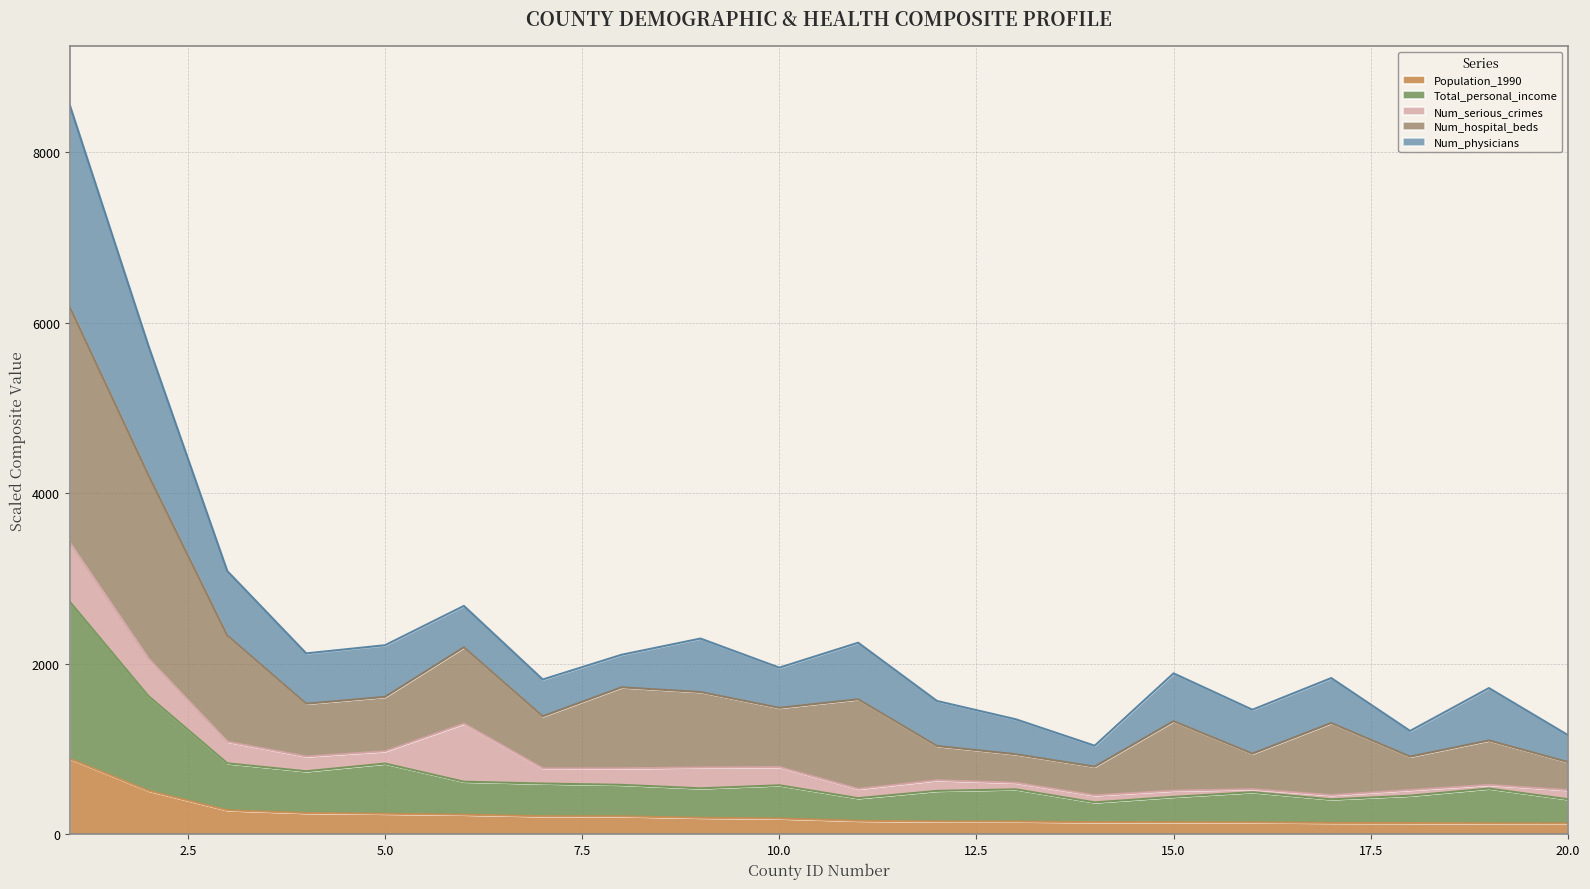

What is the highest value of the Population_1990 series?

886.3